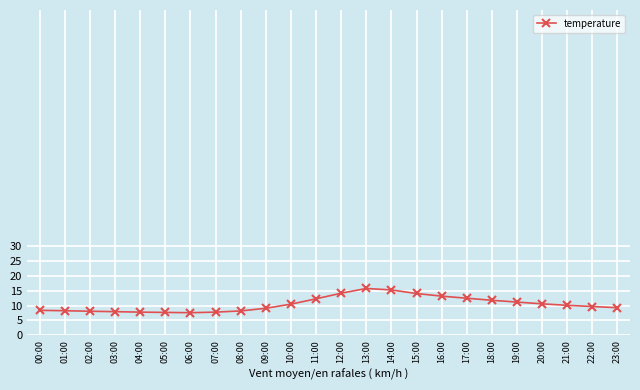

What is the label of the 12th point from the left?

11:00